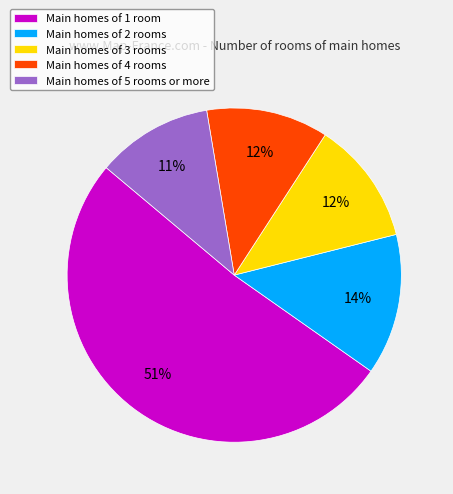

To the nearest percent, what is the average slice percentage?

20%